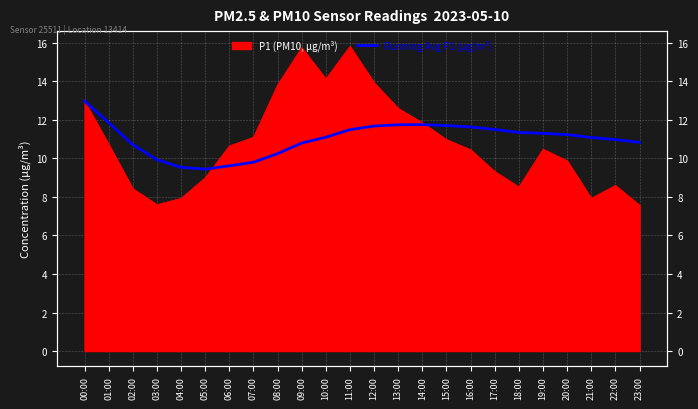

Where does the data first go above 11?

00:00